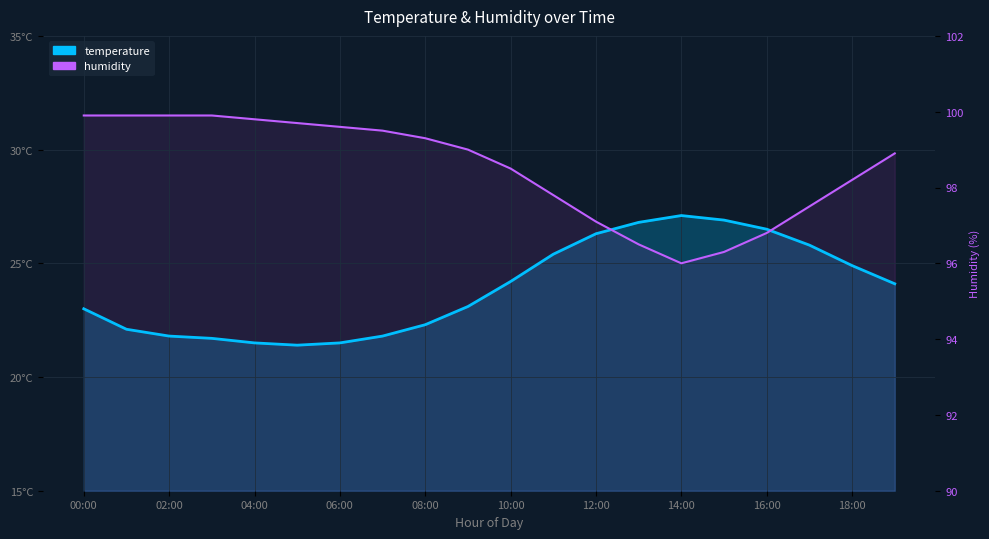

What is the label of the 7th point from the left?

06:00